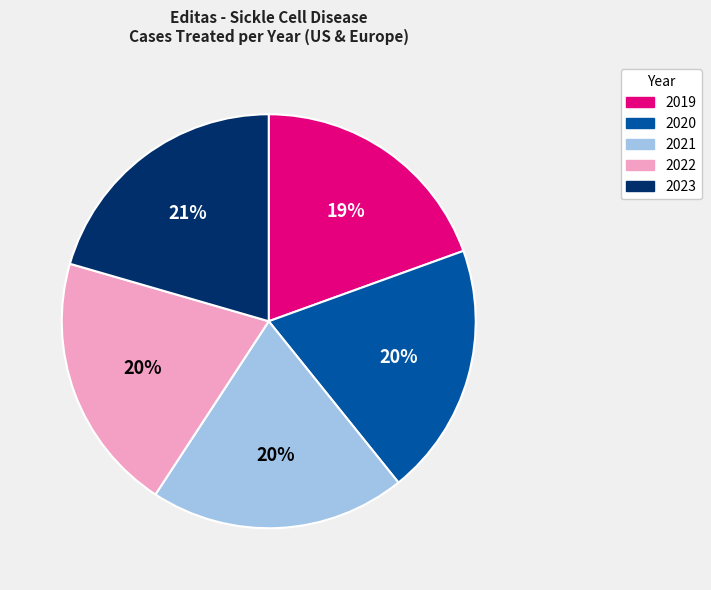

To the nearest percent, what percentage of the pie is 2020?

20%